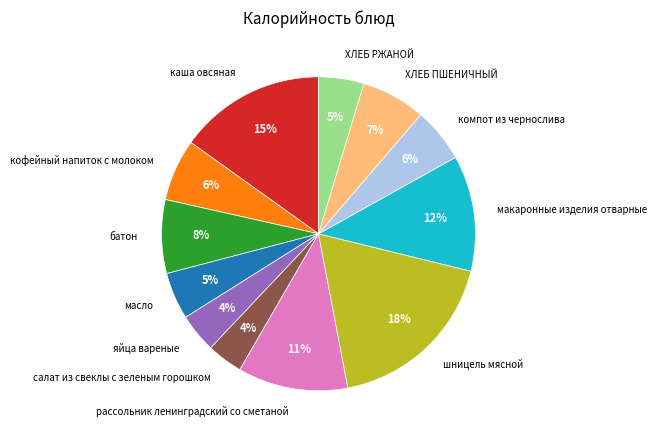

How many segments does this pie chart have?

12